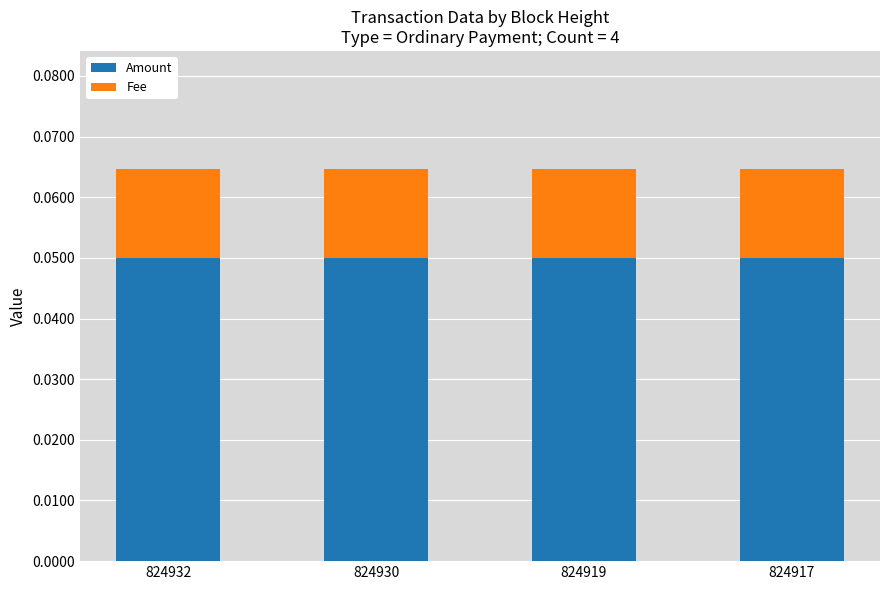

Is it true that Amount equals 0.0 at 824932?

False